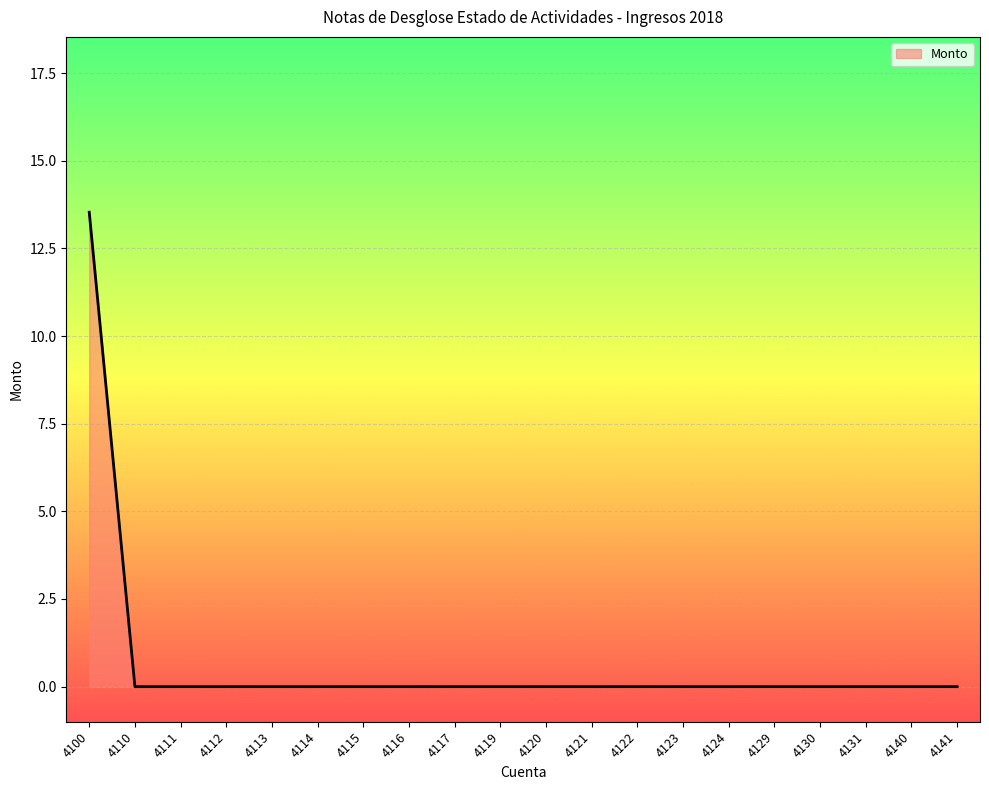

Reading left to right, what are all the values shown in this chart?

13.5	0.0	0.0	0.0	0.0	0.0	0.0	0.0	0.0	0.0	0.0	0.0	0.0	0.0	0.0	0.0	0.0	0.0	0.0	0.0